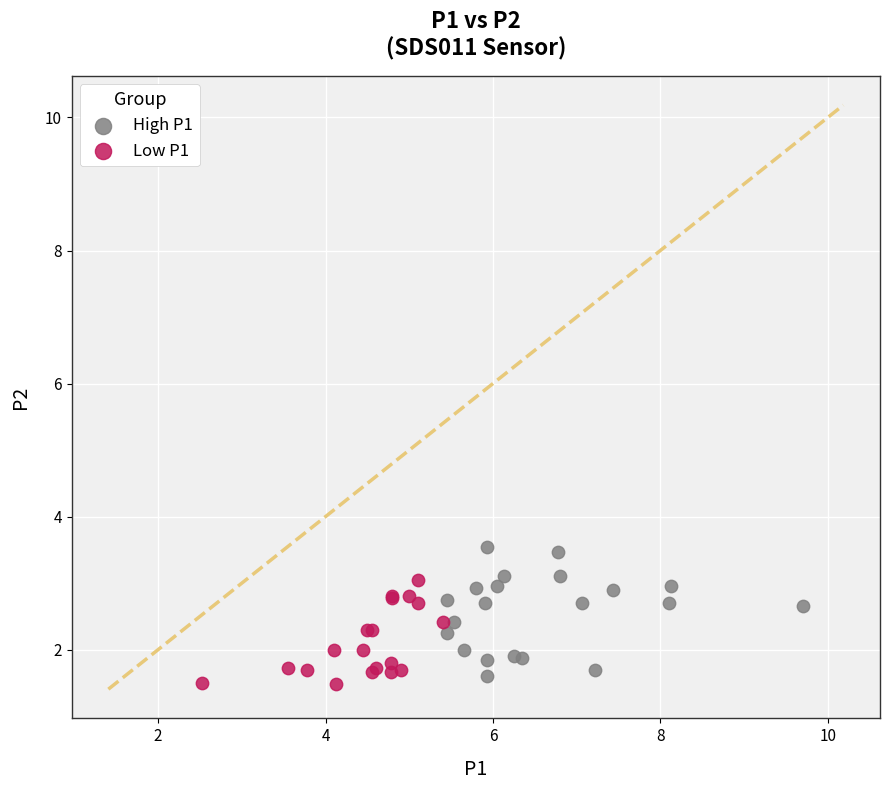

What are all the series names shown in the legend?

High P1, Low P1